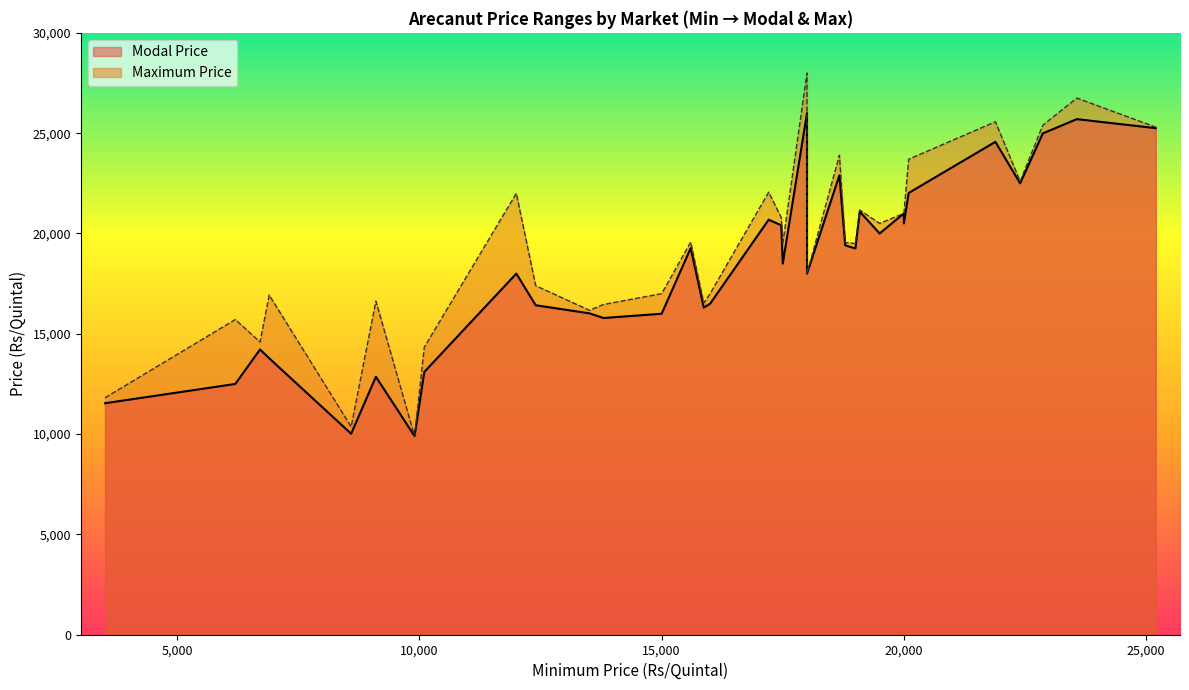

Which category has the lowest value in the Modal Price series?

9899